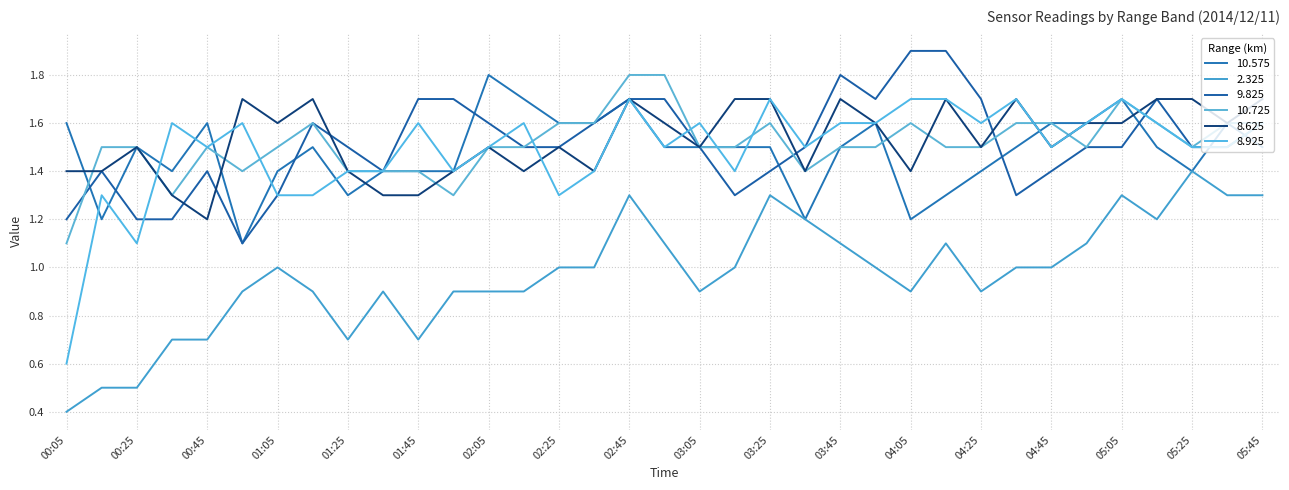

Where does the 2.325 series first go above 1?

02:45